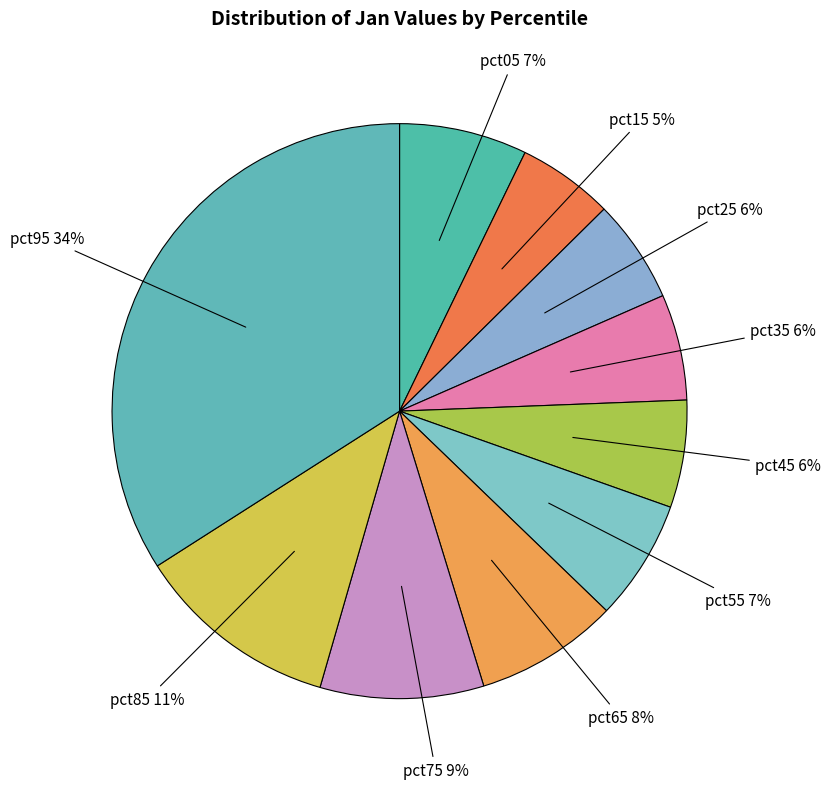

To the nearest percent, what is the difference between the largest and smallest slice percentages?

29%